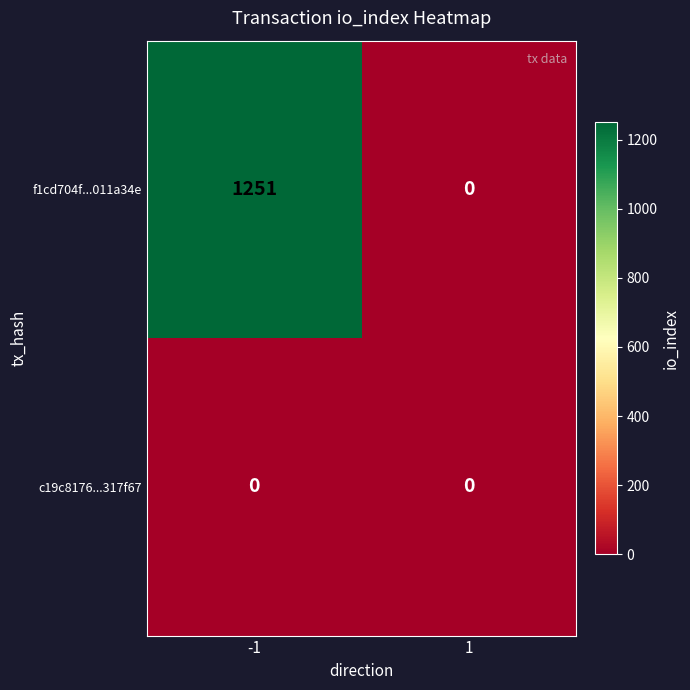

Reading left to right, extract all data points from this chart.

f1cd704f...011a34e: 1251	0
c19c8176...317f67: 0	0